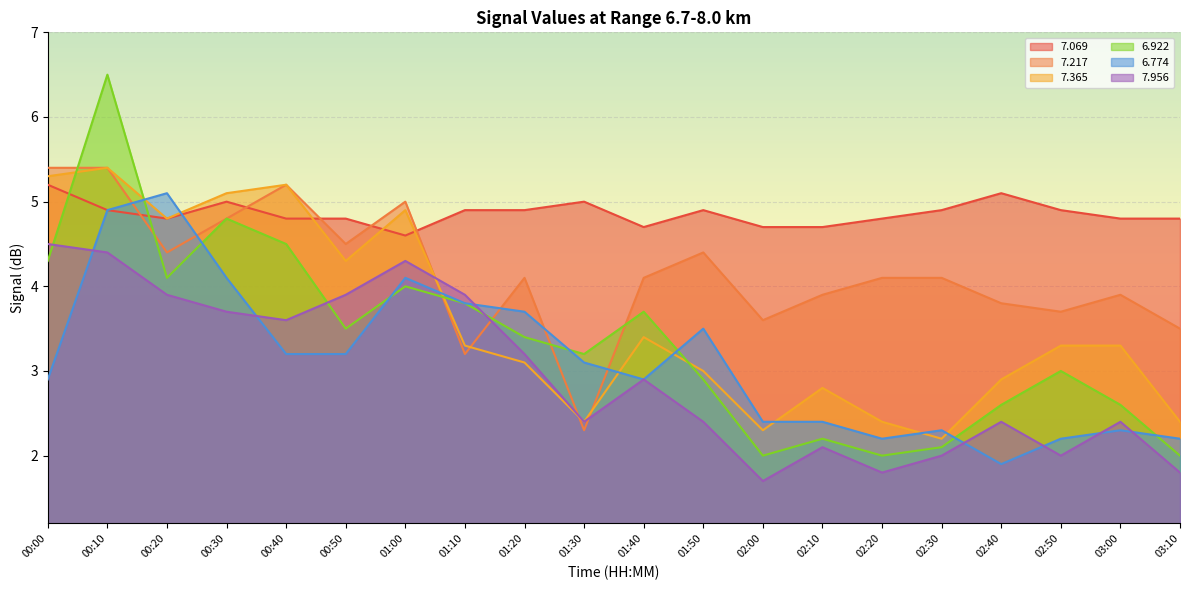

What is the sum of all   7.069 values?

97.2